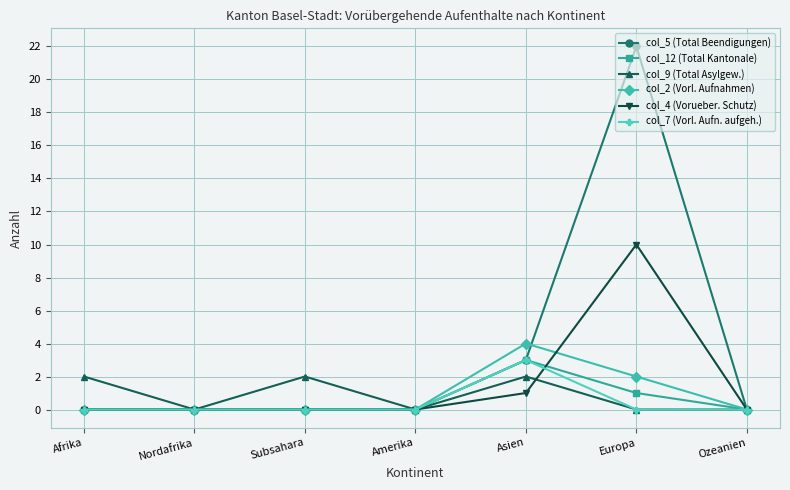

What position from the right is Subsahara?

5